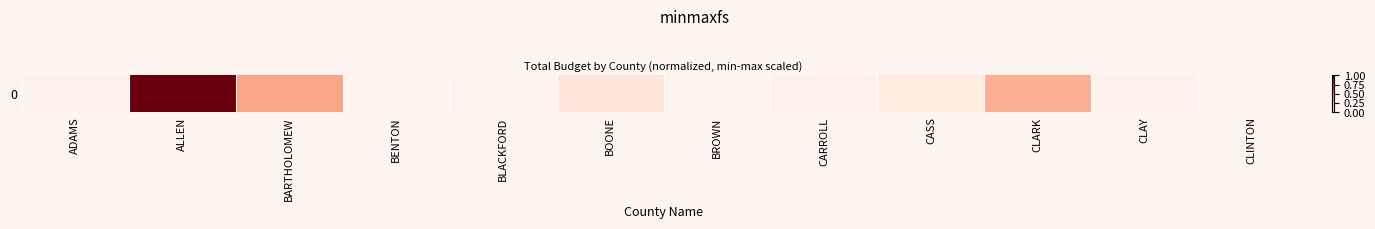

The value at CLARK is 0.5. True or false?

False